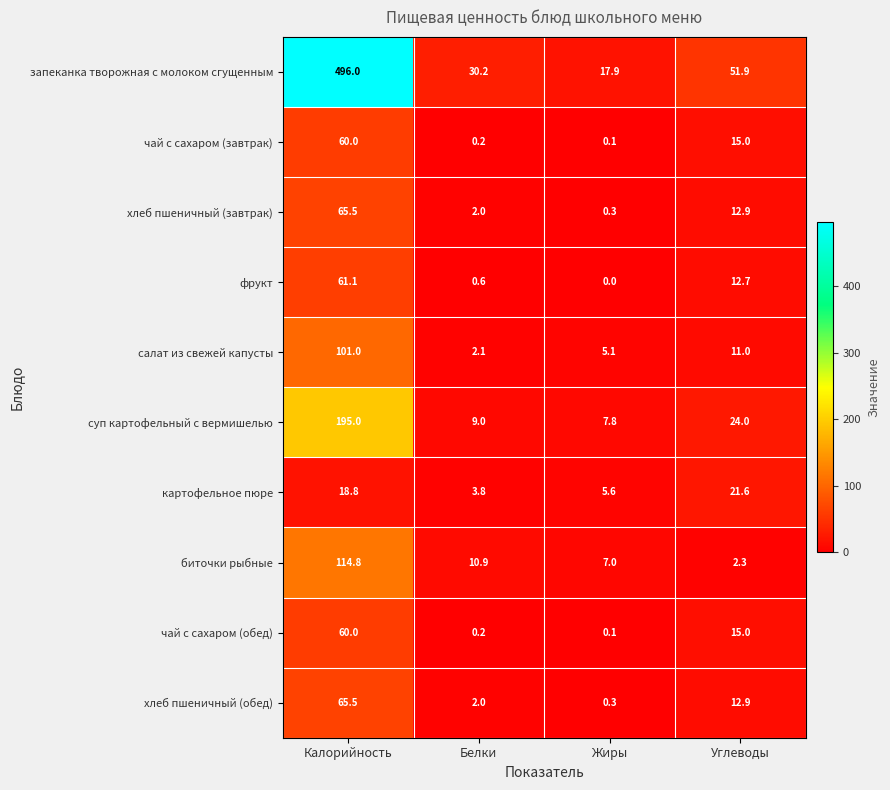

The value of биточки рыбные at Жиры is 7.0. True or false?

True